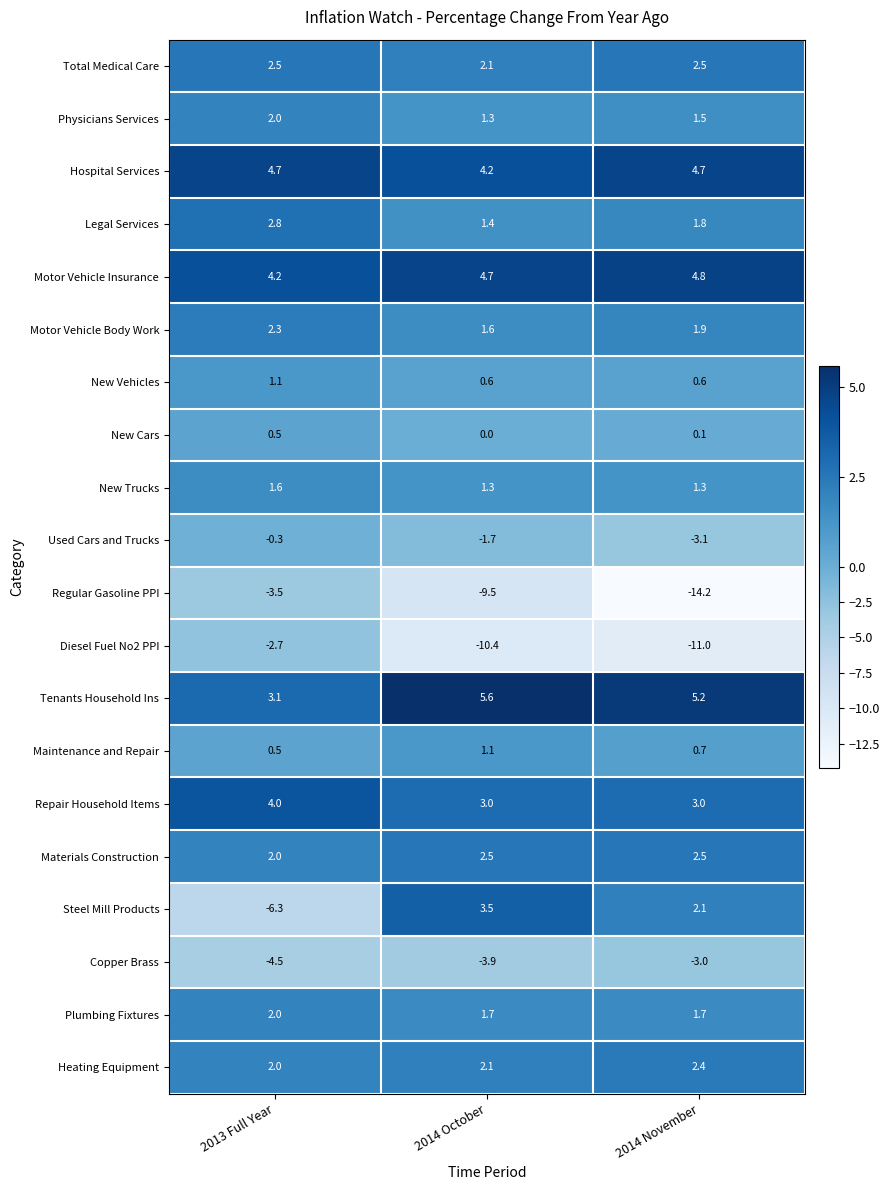

Which category has the lowest value across all series?

2014 November